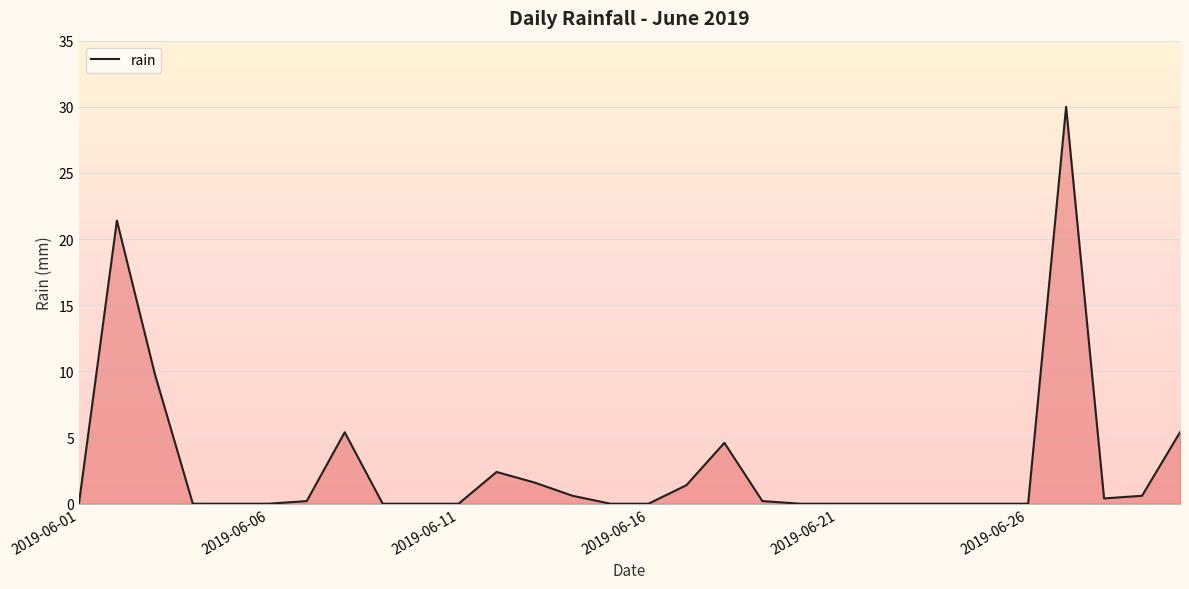

What is the difference between the maximum and minimum values?

30.0